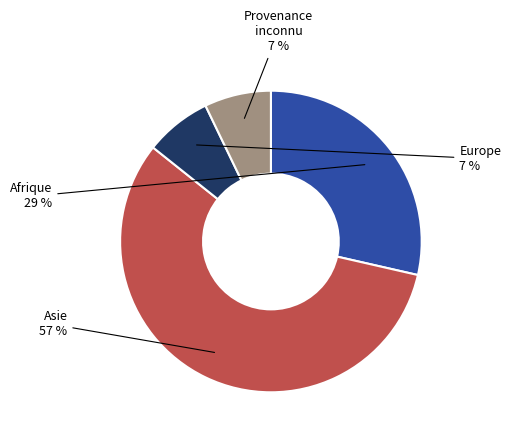

To the nearest percent, what is the average slice percentage?

25%